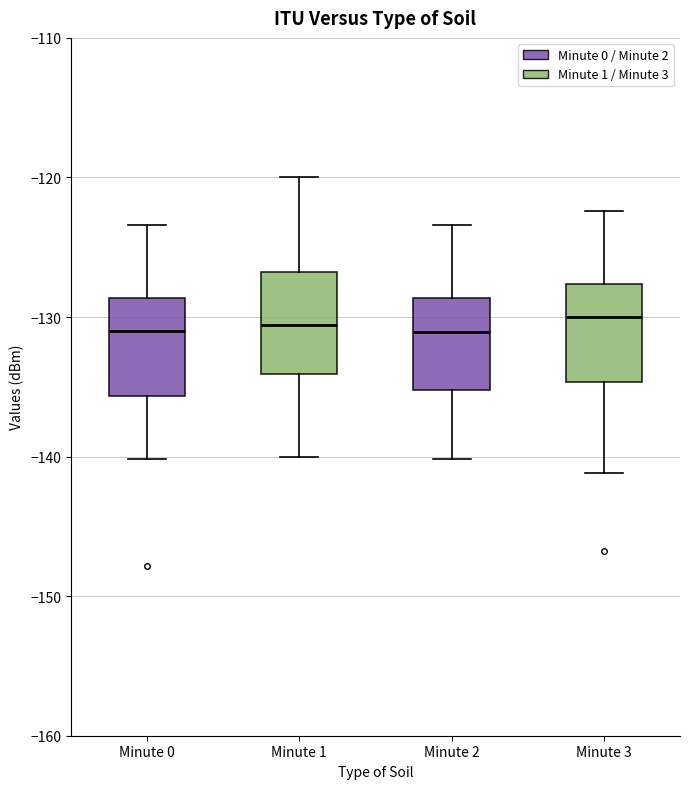

Reading left to right, read every box against the y-axis: the position of its median line, the range the box covers, and the ends of its whiskers. The values are not printed on the chart, so give them approximately, as read against the axis.

Minute 0: median -131, box -136 to -129, whiskers -140 to -123
Minute 1: median -131, box -134 to -127, whiskers -140 to -120
Minute 2: median -131, box -135 to -129, whiskers -140 to -123
Minute 3: median -130, box -135 to -128, whiskers -141 to -122